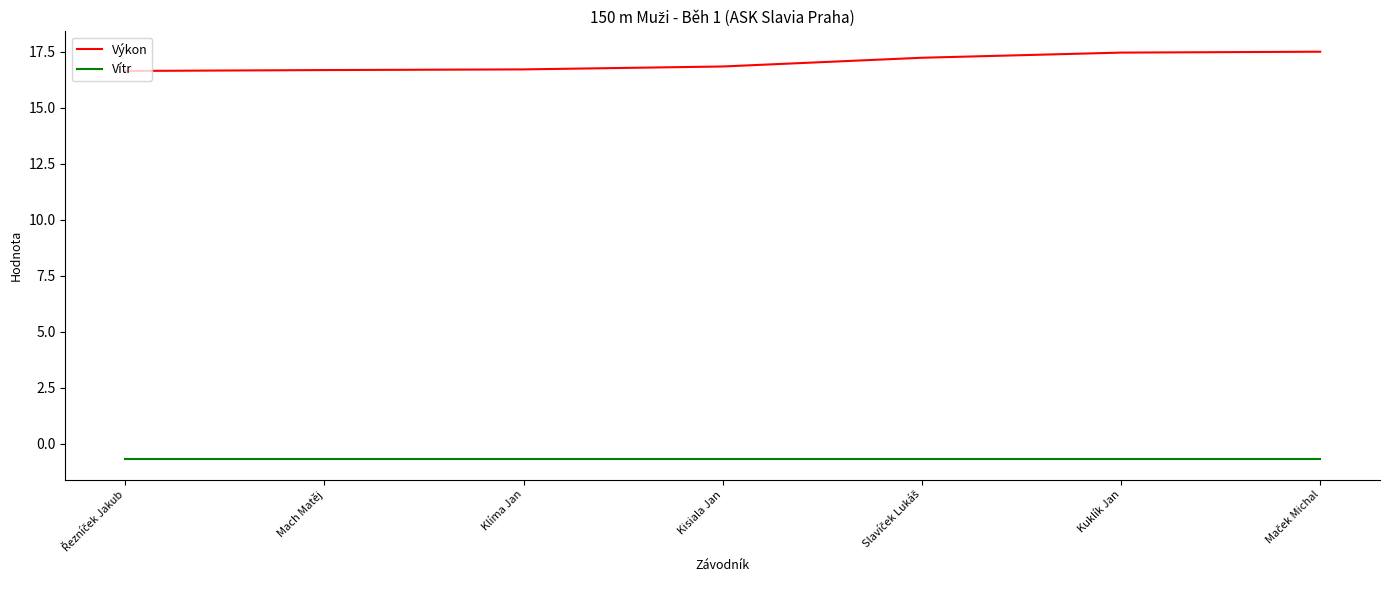

What is the difference between the maximum and minimum values in the Výkon series?

0.9